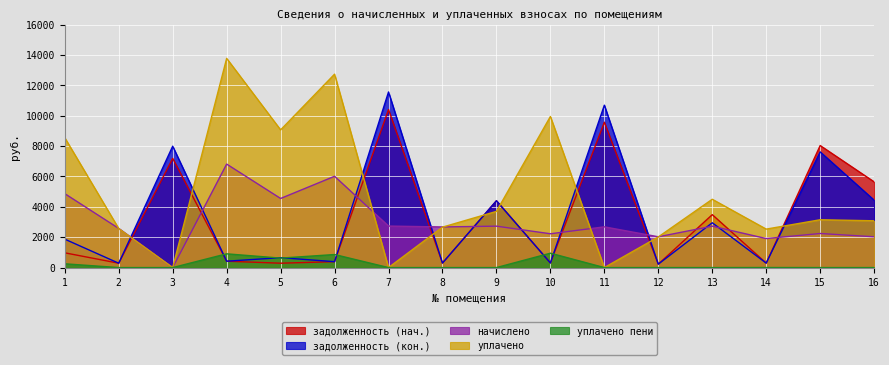

The задолженность (нач.) series shows 5646.9 at 16. True or false?

True